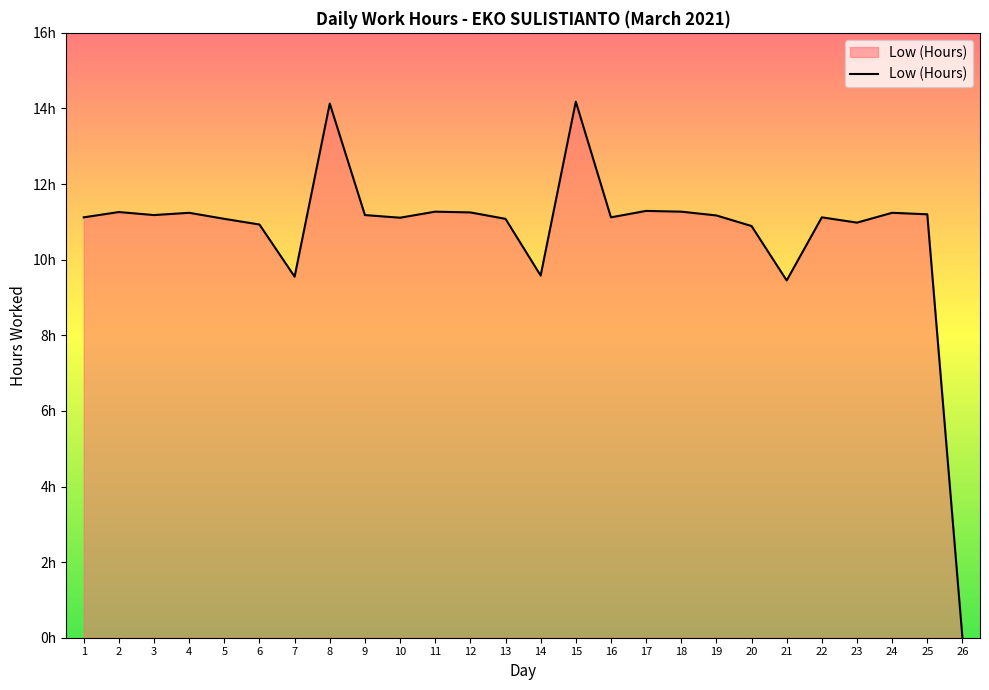

Is this an area chart (filled region under the line)?

Yes